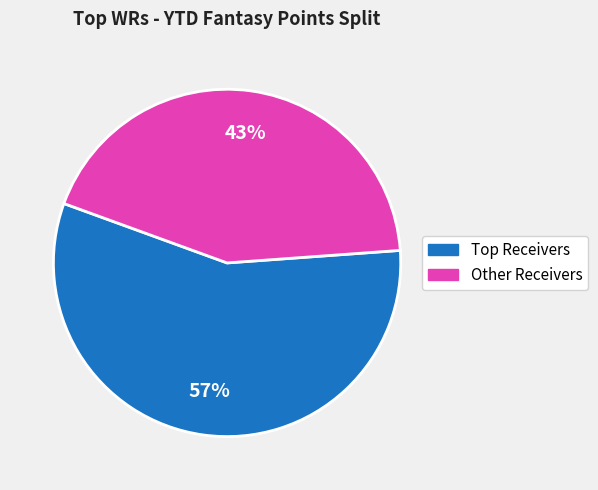

To the nearest percent, what is the average slice percentage?

50%